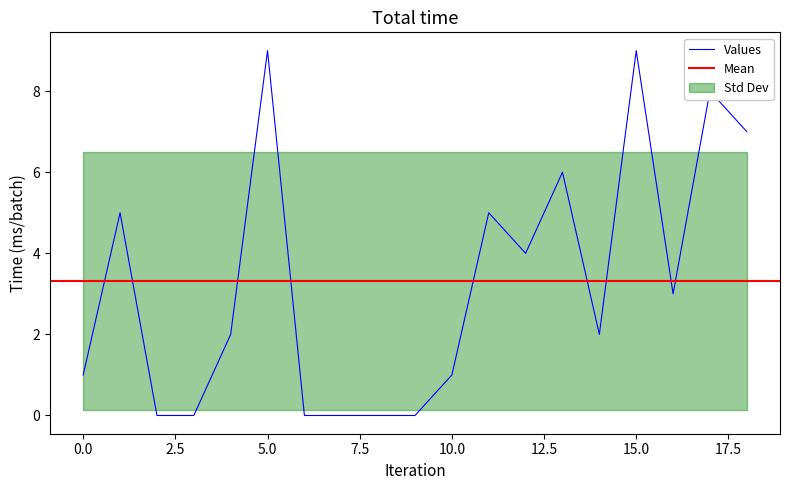

What is the maximum value for Values?

9